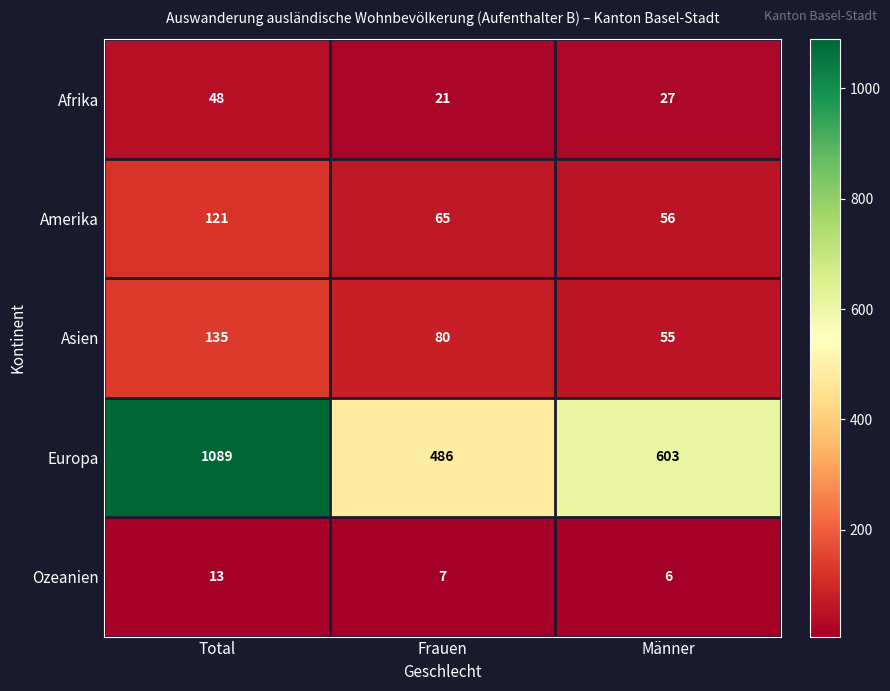

At which category does the chart reach its minimum across all series?

Männer